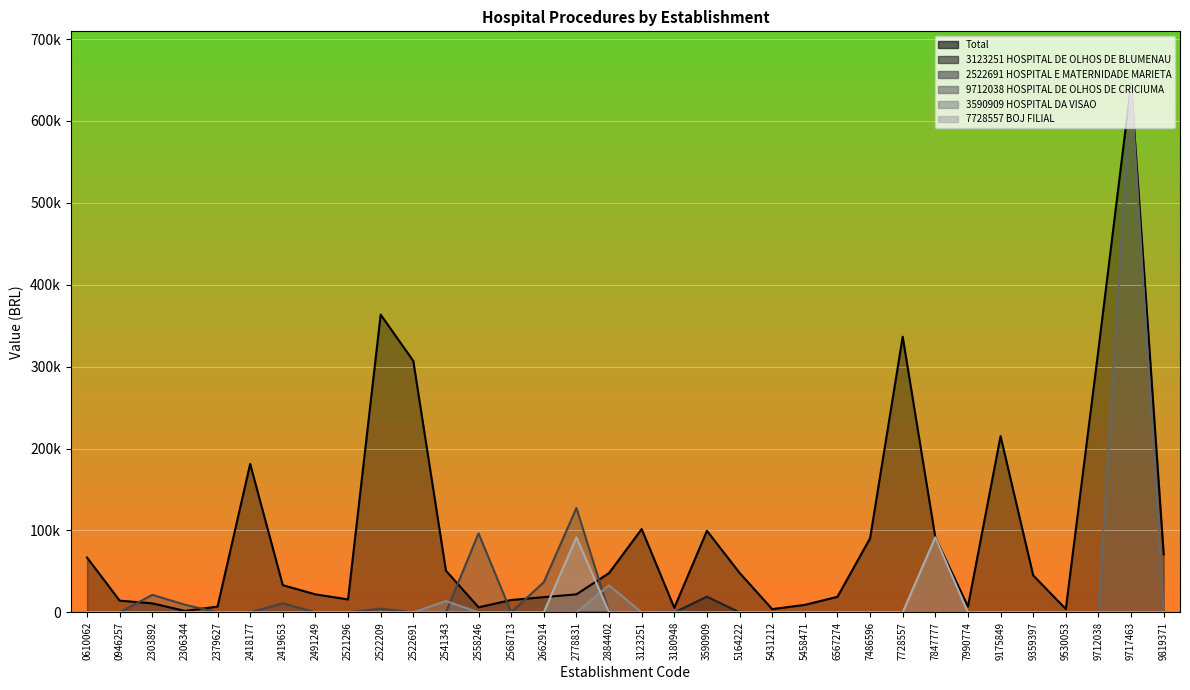

At 9359397, list the series in order from smallest to largest.

3123251 HOSPITAL DE OLHOS DE BLUMENAU, 2522691 HOSPITAL E MATERNIDADE MARIETA, 9712038 HOSPITAL DE OLHOS DE CRICIUMA, 3590909 HOSPITAL DA VISAO, 7728557 BOJ FILIAL, Total